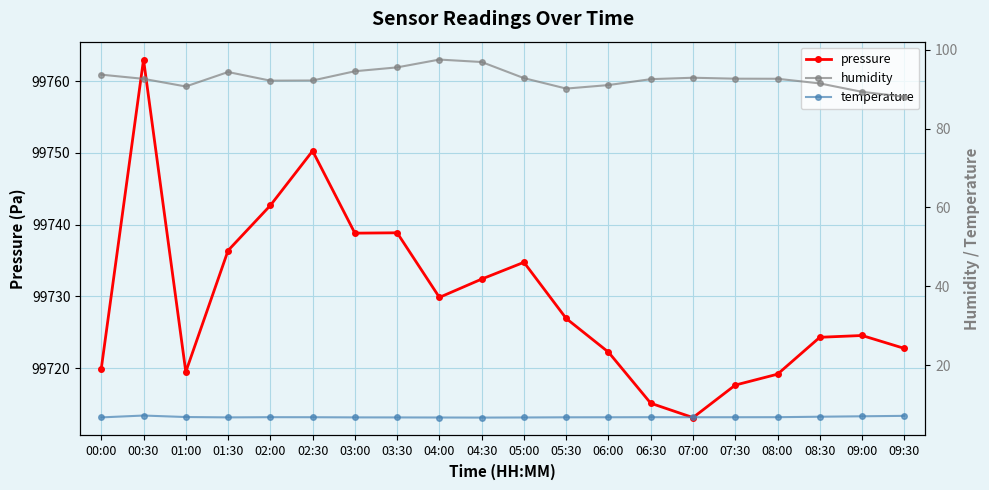

In temperature, how many points are lower than both neighbors (excluding endpoints)?

2